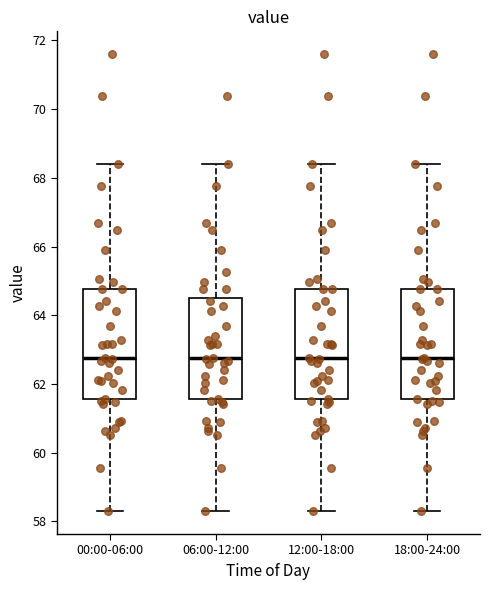

Reading left to right, read every box against the y-axis: the position of its median line, the range the box covers, and the ends of its whiskers. The values are not printed on the chart, so give them approximately, as read against the axis.

00:00-06:00: median 62.8, box 61.6 to 64.8, whiskers 58.4 to 68.4
06:00-12:00: median 62.8, box 61.6 to 64.6, whiskers 58.4 to 68.4
12:00-18:00: median 62.8, box 61.6 to 64.8, whiskers 58.4 to 68.4
18:00-24:00: median 62.8, box 61.6 to 64.8, whiskers 58.4 to 68.4